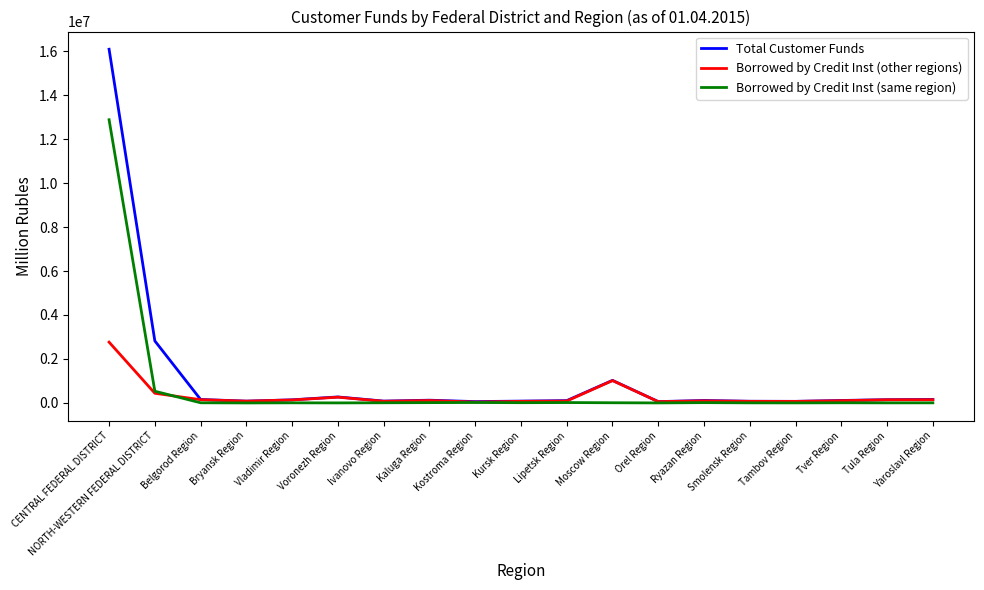

Is the value of Borrowed by Credit Inst (same region) at Kaluga Region greater than the value of Borrowed by Credit Inst (other regions) at Voronezh Region?

No